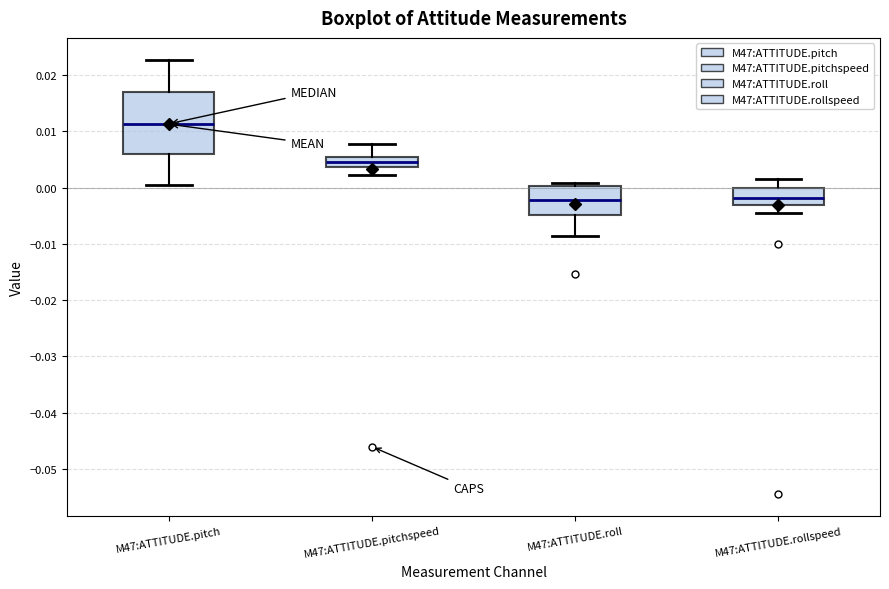

Where does the upper whisker of the box for M47:ATTITUDE.rollspeed end on the y-axis? The values are not printed on the chart, so give them approximately, as read against the axis.

0.002